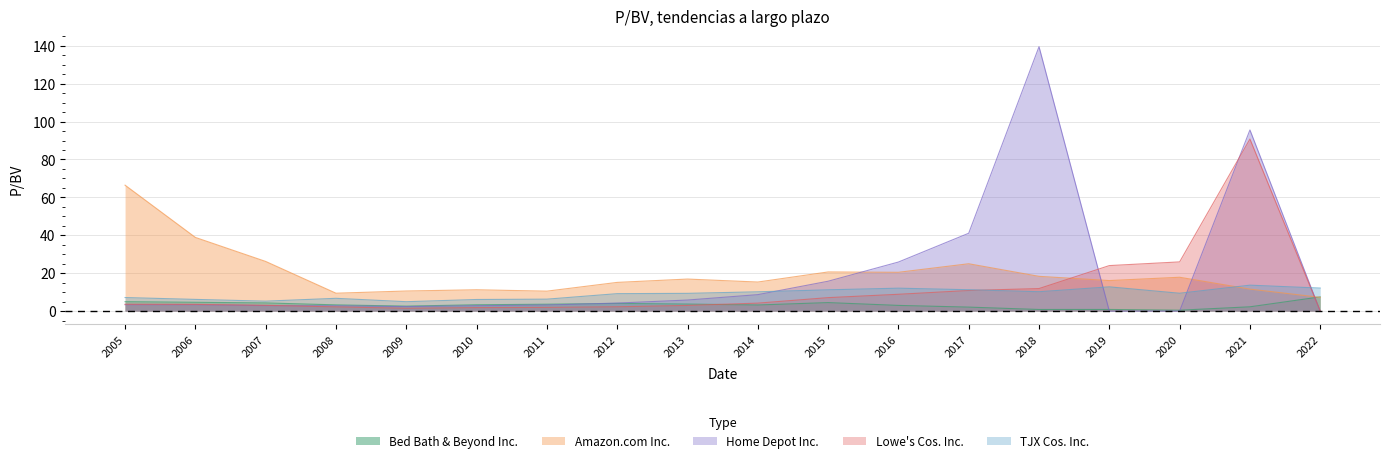

True or false: Home Depot Inc. has a value of 2.8 at 2008.

True